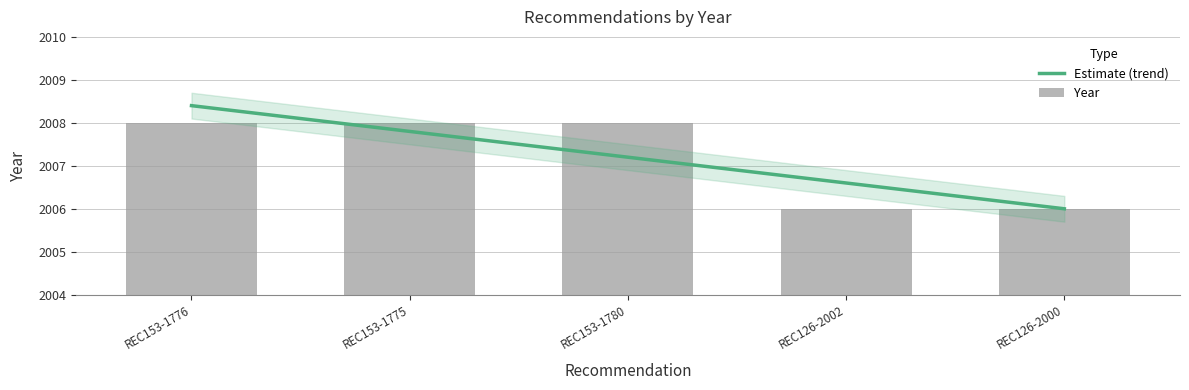

What is the difference between the maximum and minimum values?

2